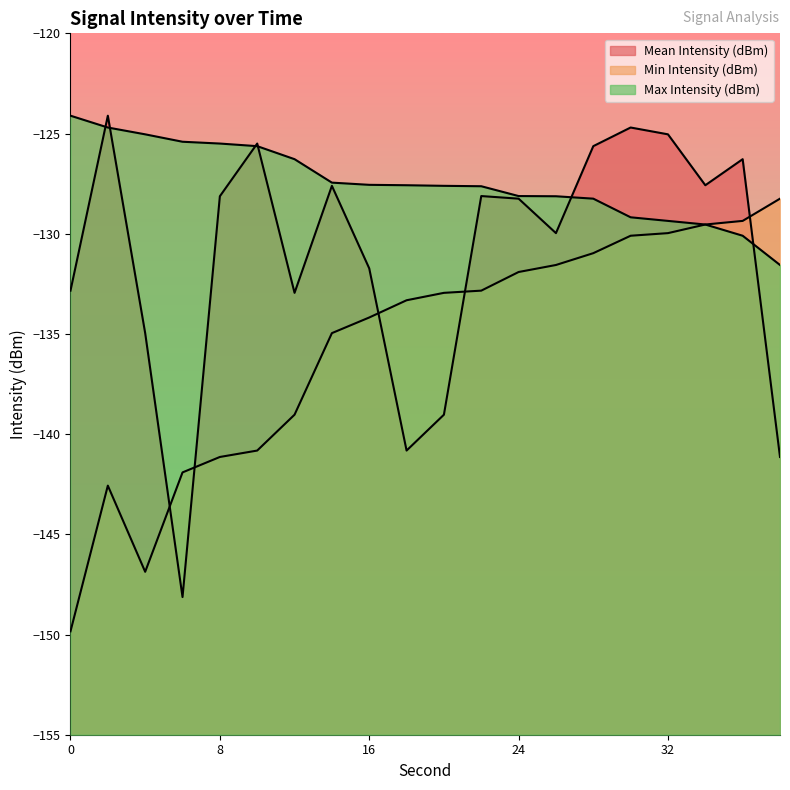

How many lines are shown in the chart?

3